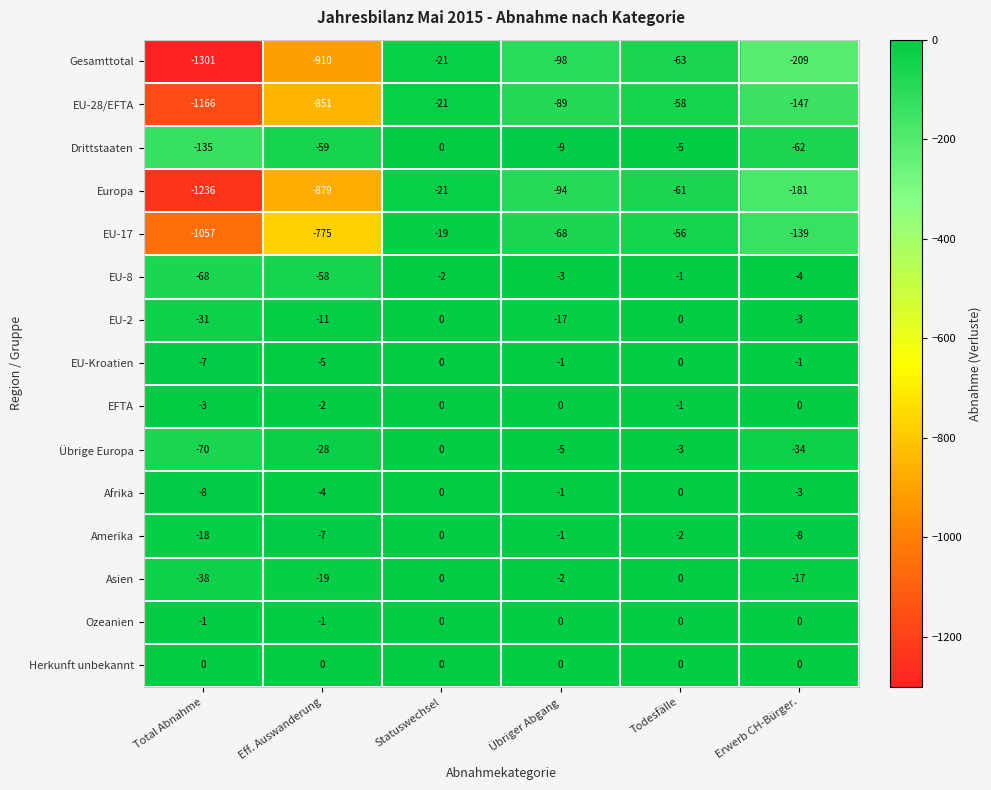

At which label does Europa reach its peak?

Statuswechsel